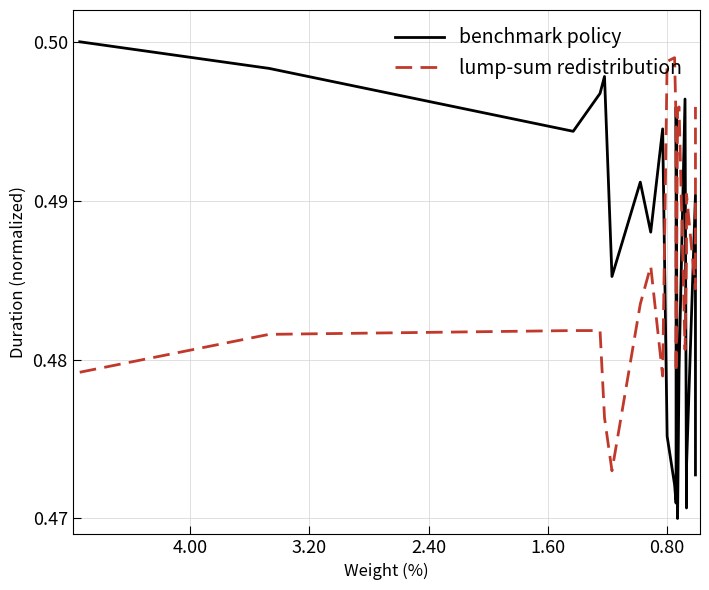

True or false: lump-sum redistribution has more than 0 points higher than both neighbors.

True